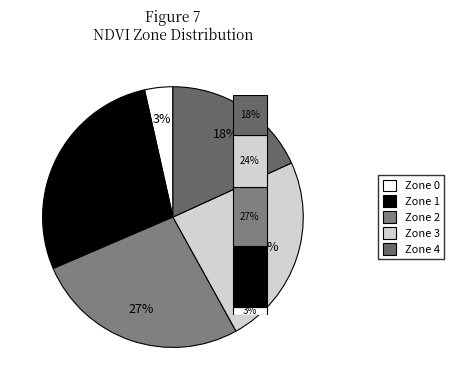

What percentage do Zone 3 and Zone 2 together represent?

50.3%